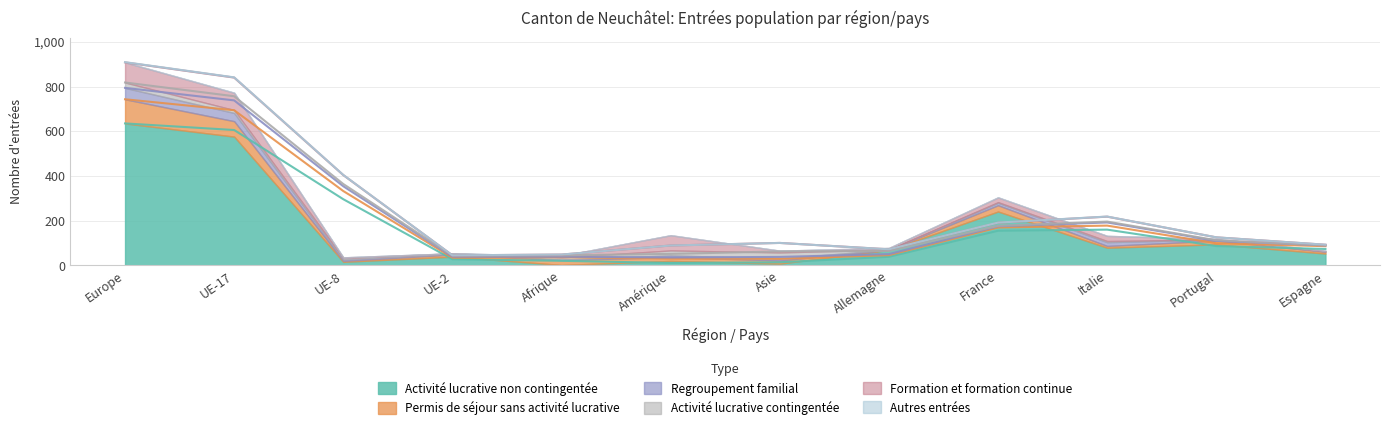

Where is the first local minimum for Permis de séjour sans activité lucrative?

UE-8